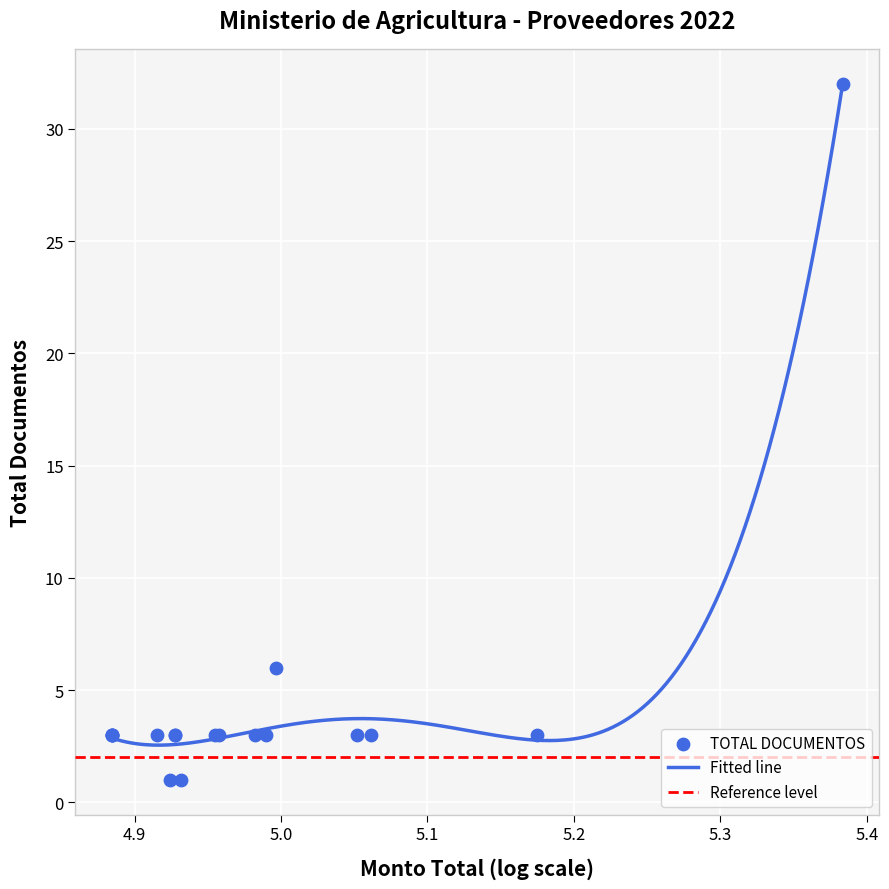

What is the maximum value for Fitted line?

32.0